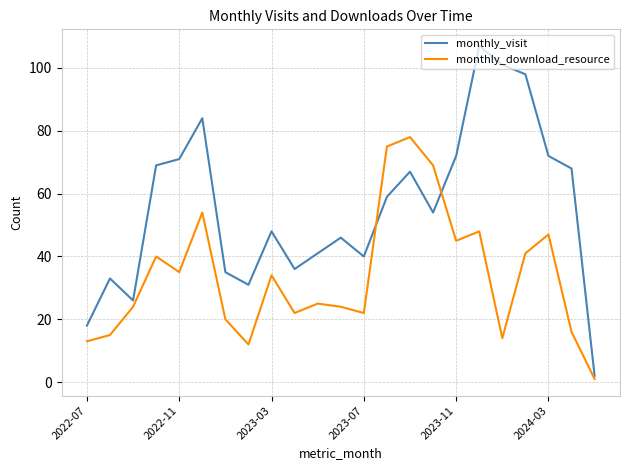

List the series in order of their peak value, highest first.

monthly_visit, monthly_download_resource